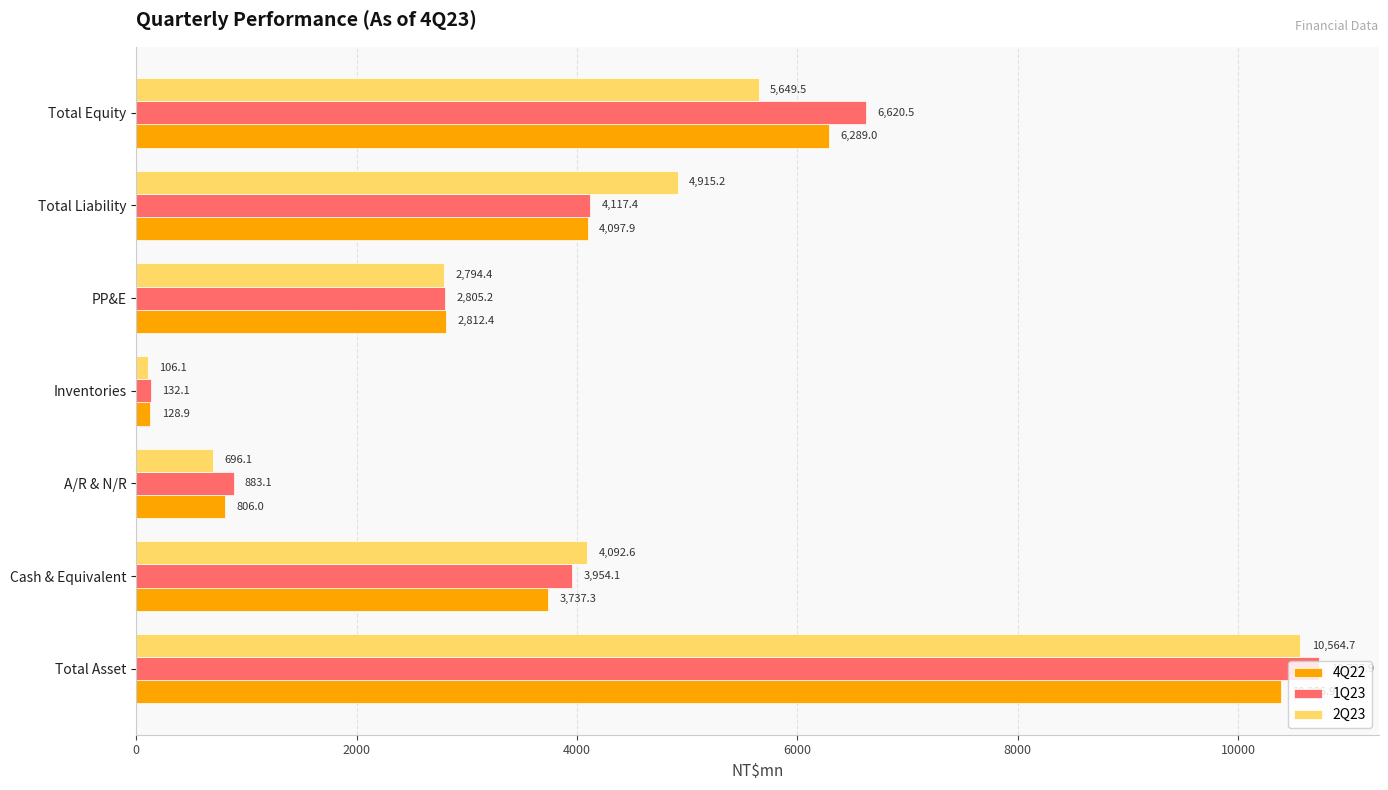

Between Cash & Equivalent and Total Liability, which series saw the biggest shift?

2Q23